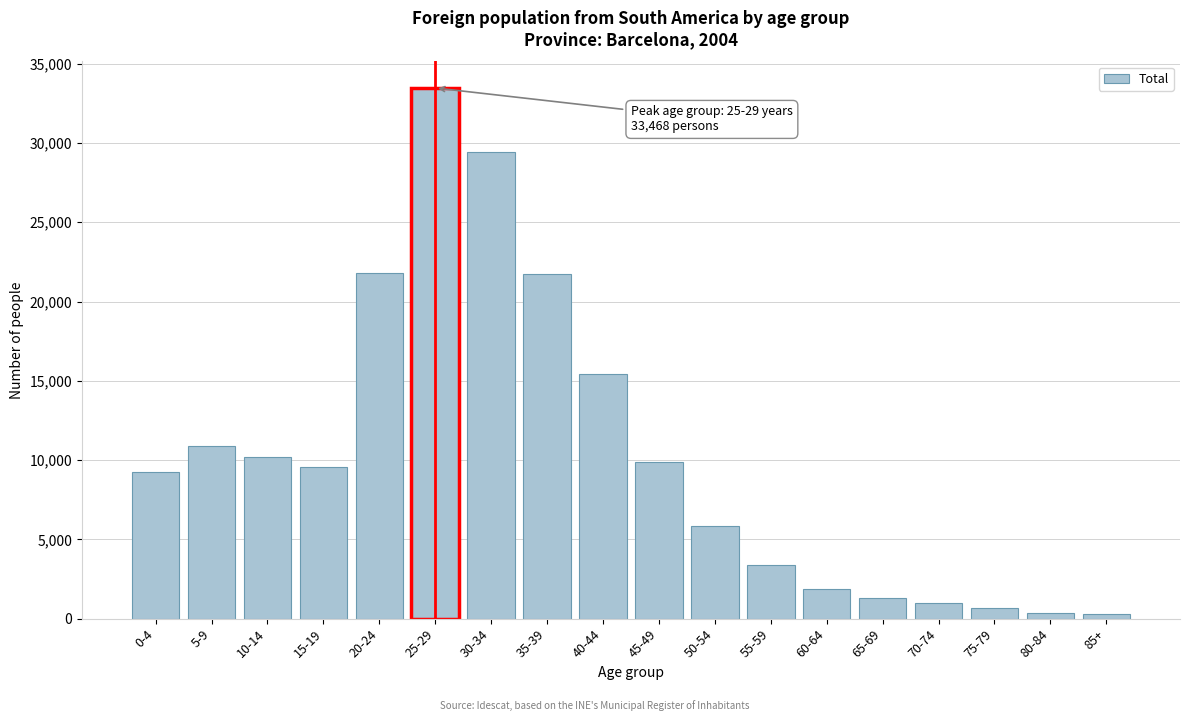

What is the greatest value displayed?

33468